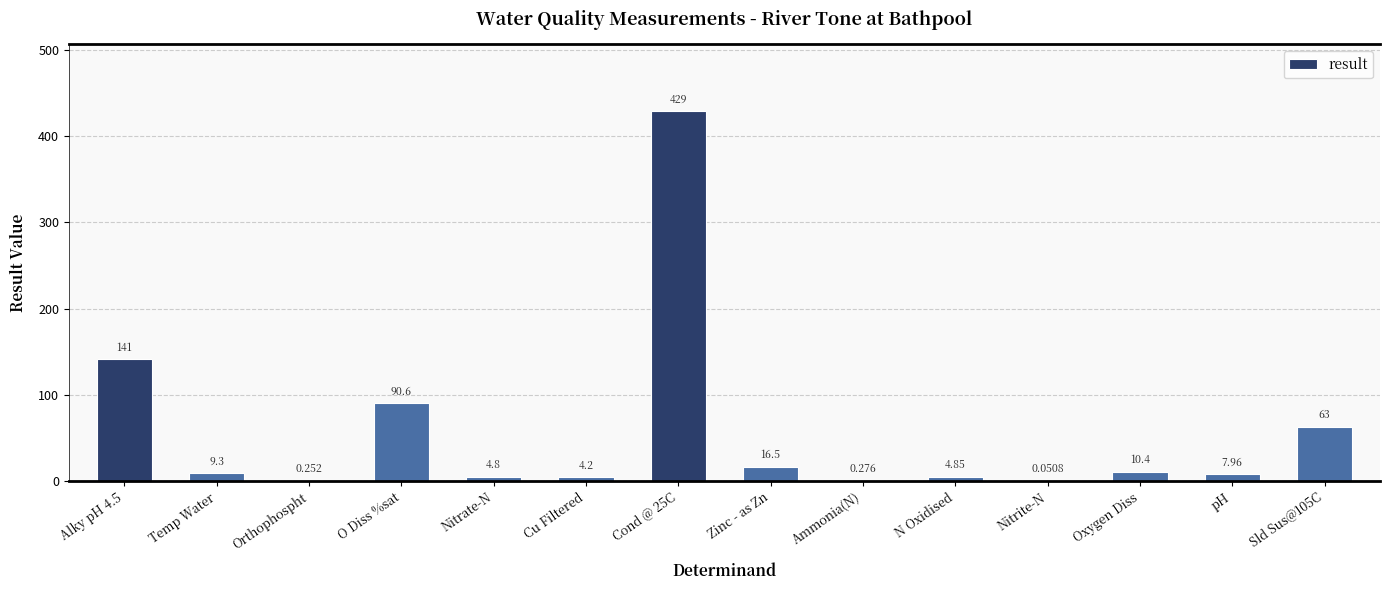

Which has a higher value, Nitrate-N or Zinc - as Zn?

Zinc - as Zn